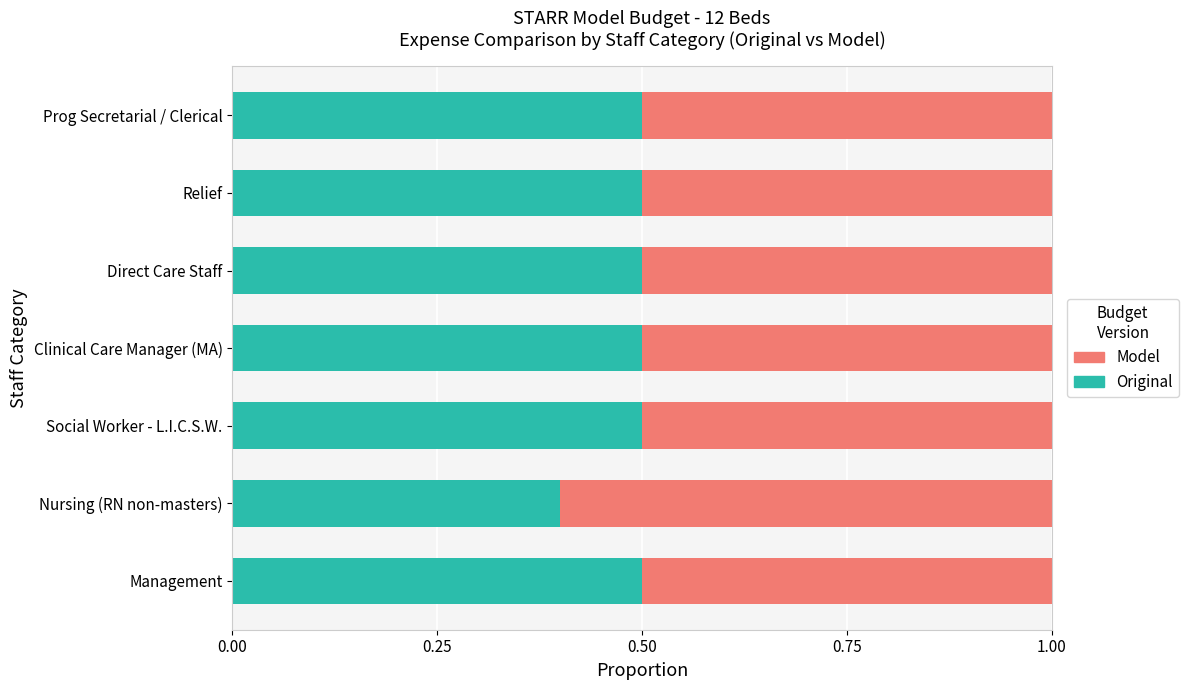

How many distinct data groups are displayed?

2